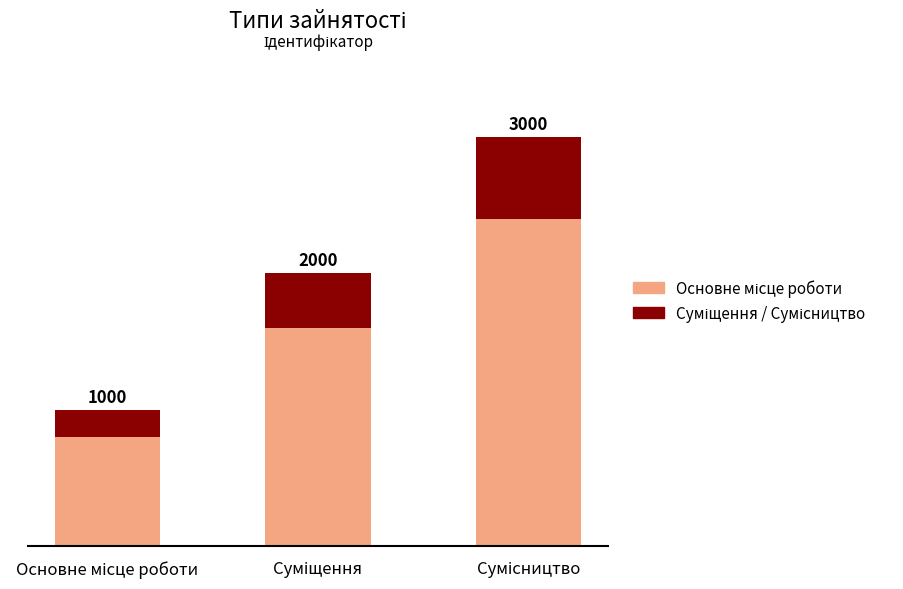

What is the average value of the Суміщення / Сумісництво series?

400